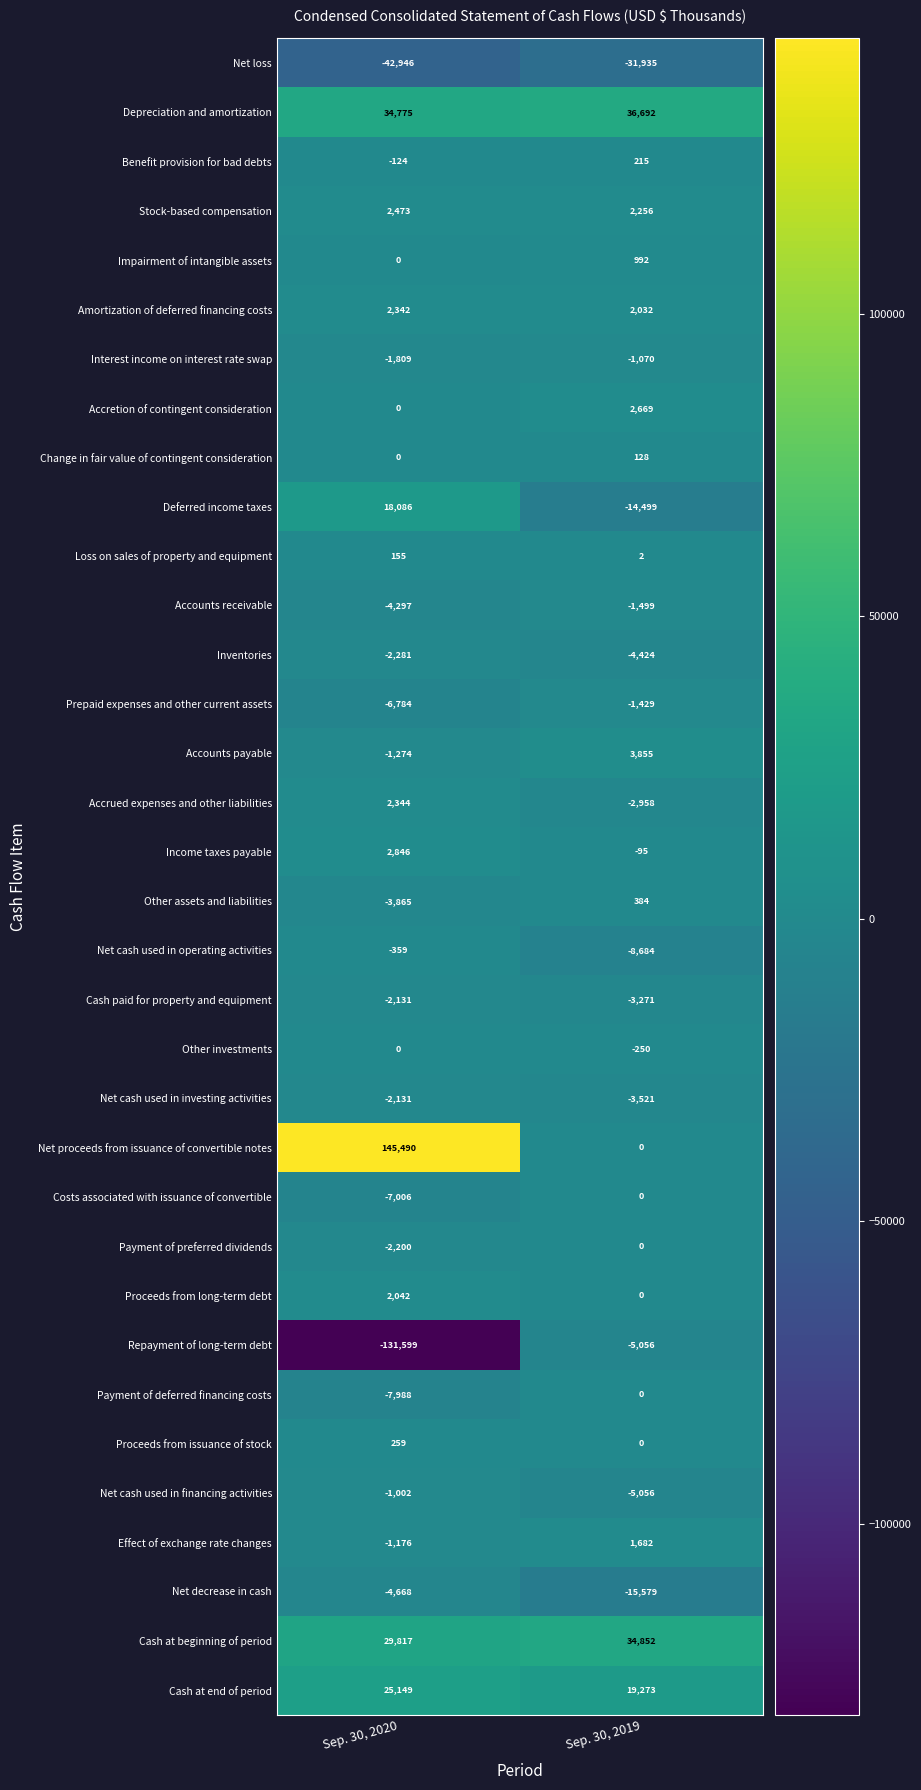

Which series has the largest total across all categories?

Net proceeds from issuance of convertible notes